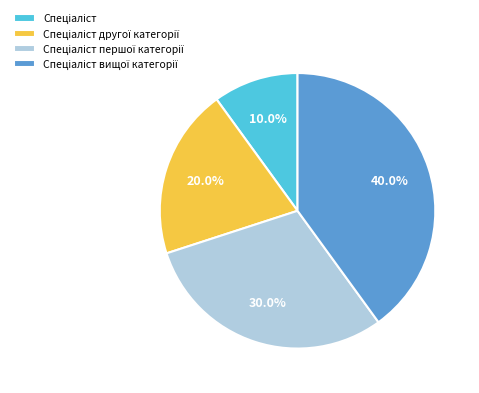

Count the number of slices in the pie.

4